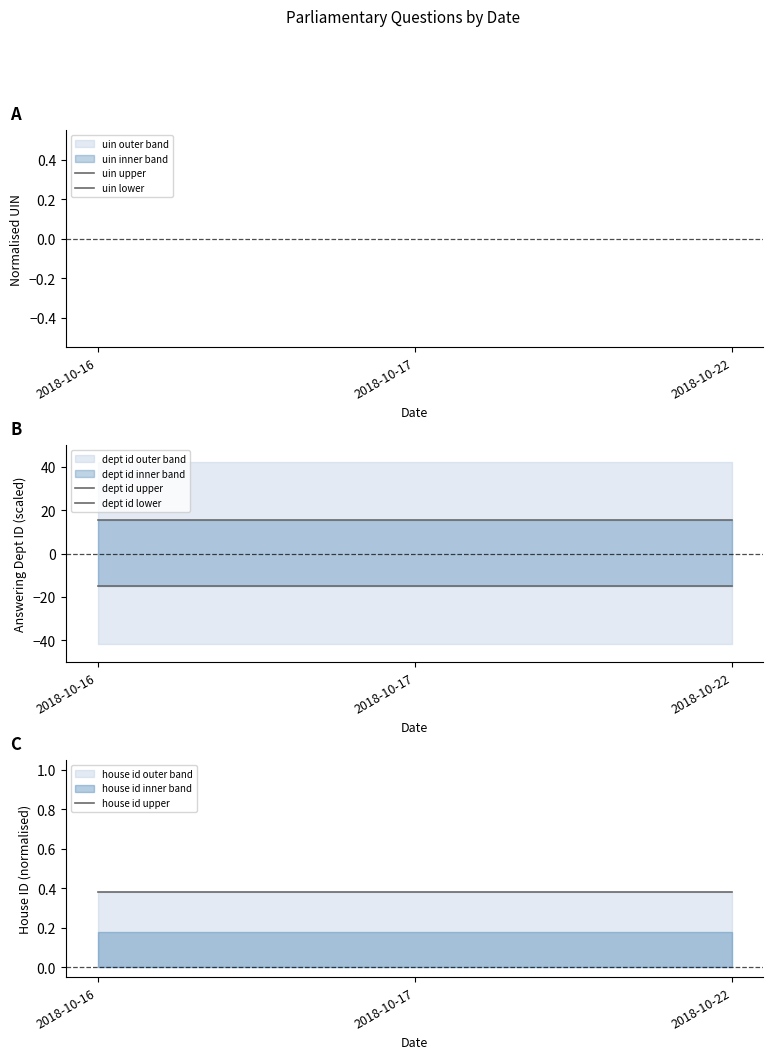

Reading left to right, list all the values displayed in this chart.

uin upper: 2018-10-16=1.1	2018-10-17=1.1	2018-10-22=1.1
uin lower: 2018-10-16=0.9	2018-10-17=0.9	2018-10-22=0.9
dept id upper: 2018-10-16=15.2	2018-10-17=15.2	2018-10-22=15.2
dept id lower: 2018-10-16=-14.8	2018-10-17=-14.8	2018-10-22=-14.8
house id upper: 2018-10-16=0.4	2018-10-17=0.4	2018-10-22=0.4